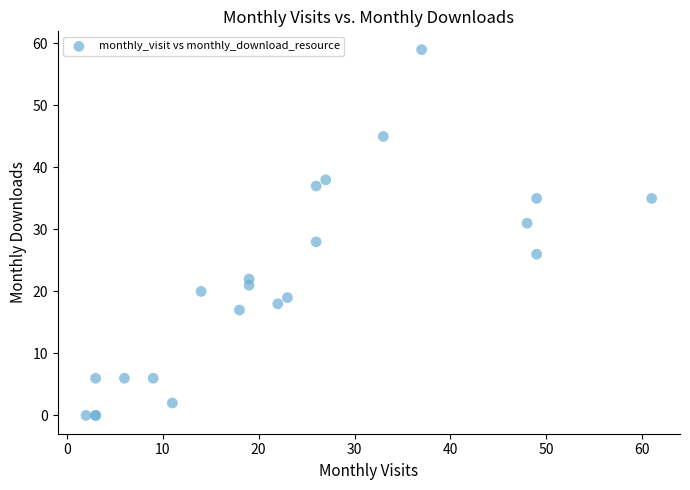

What Y value in the scatter plot is closest to 29?

28